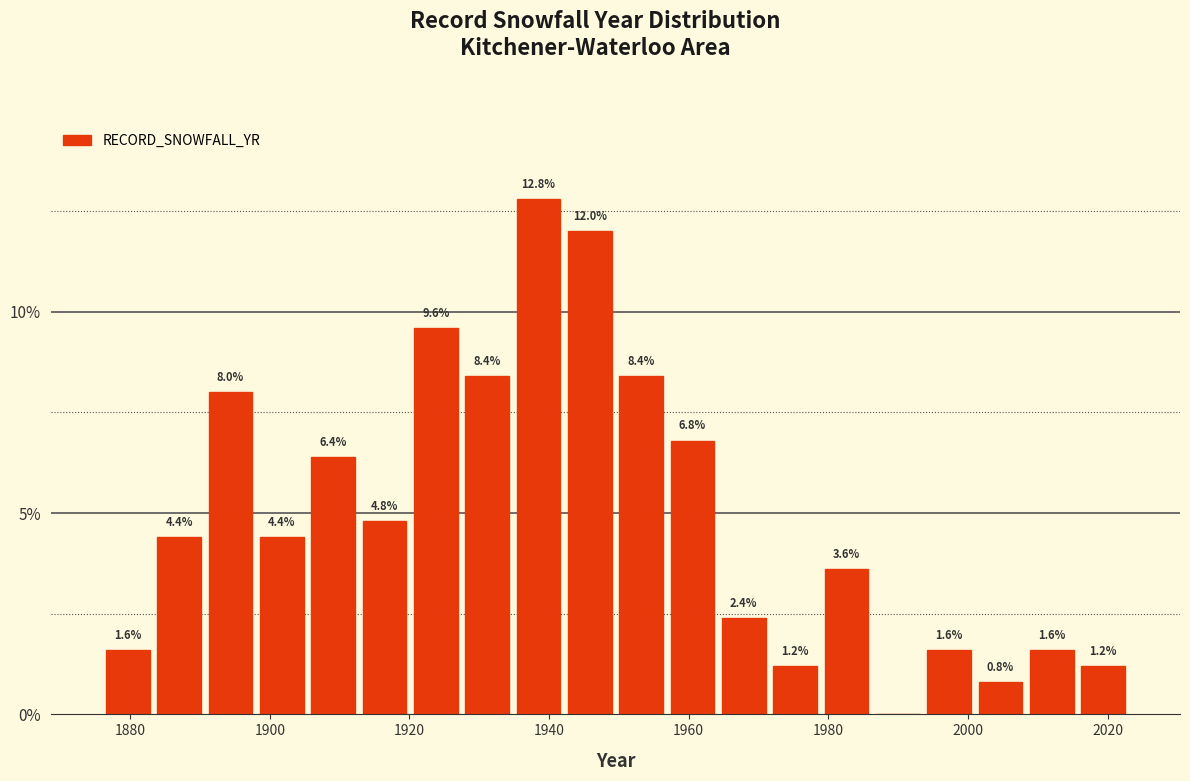

Read against the x-axis, roughly where is the centre of the tallest bar?

1938